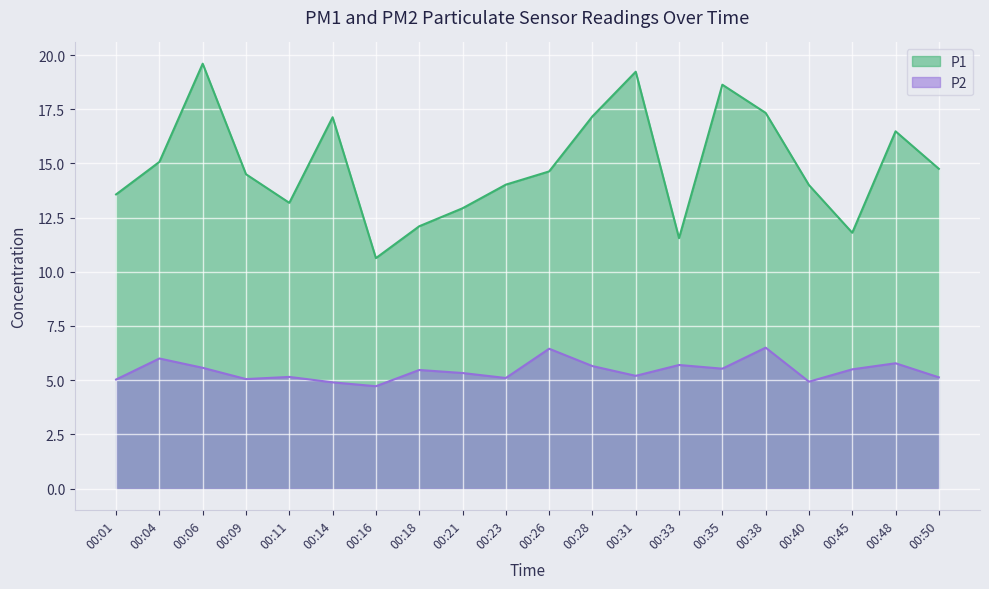

List the series in order of their peak value, lowest first.

P2, P1